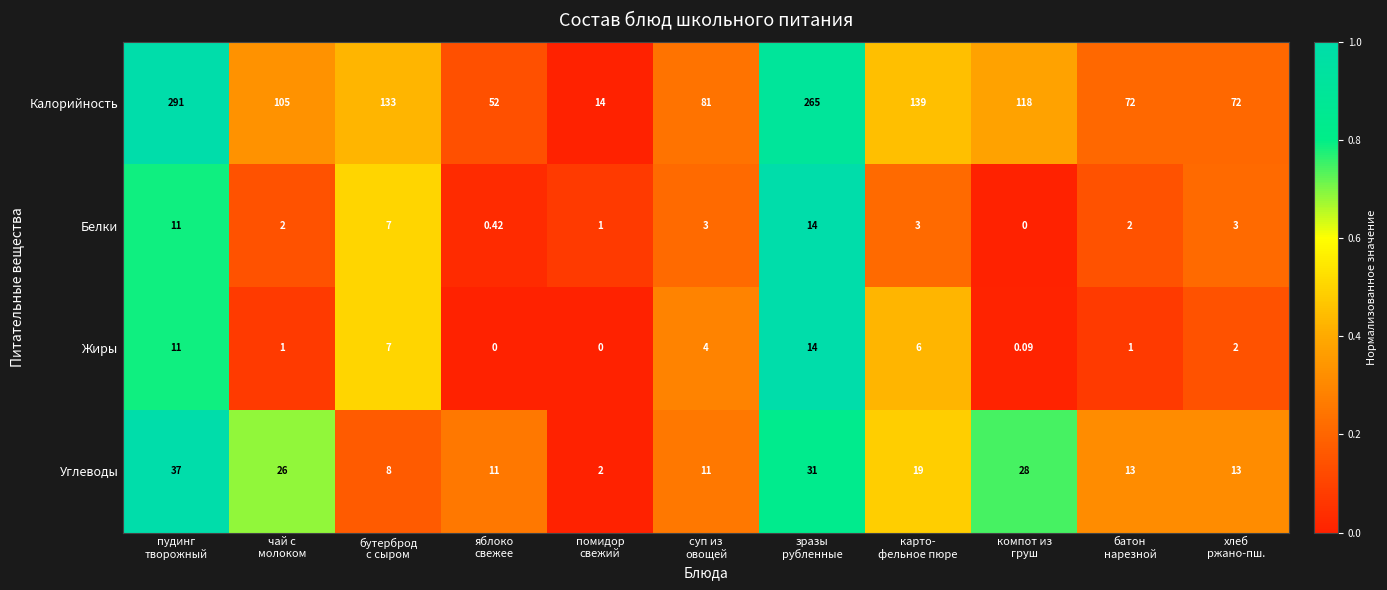

Which series has the widest spread of values?

Калорийность